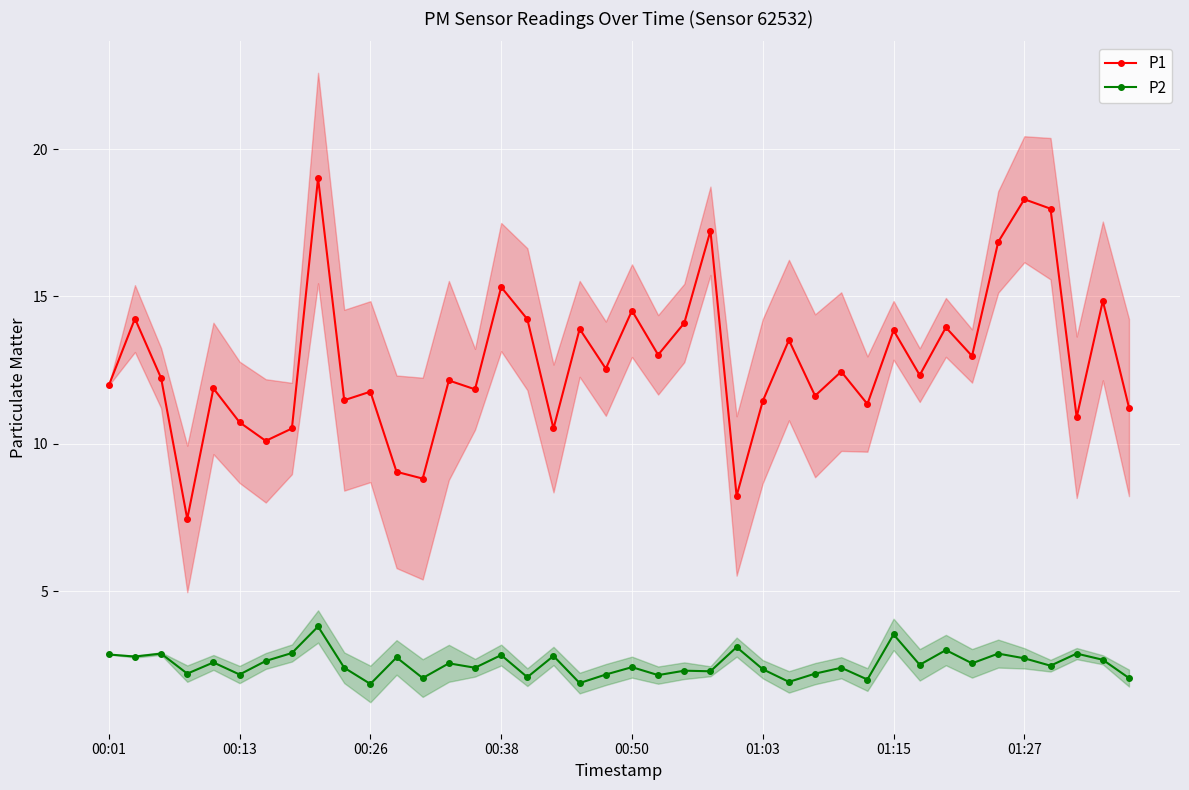

True or false: P2 and P1 cross at least once.

False